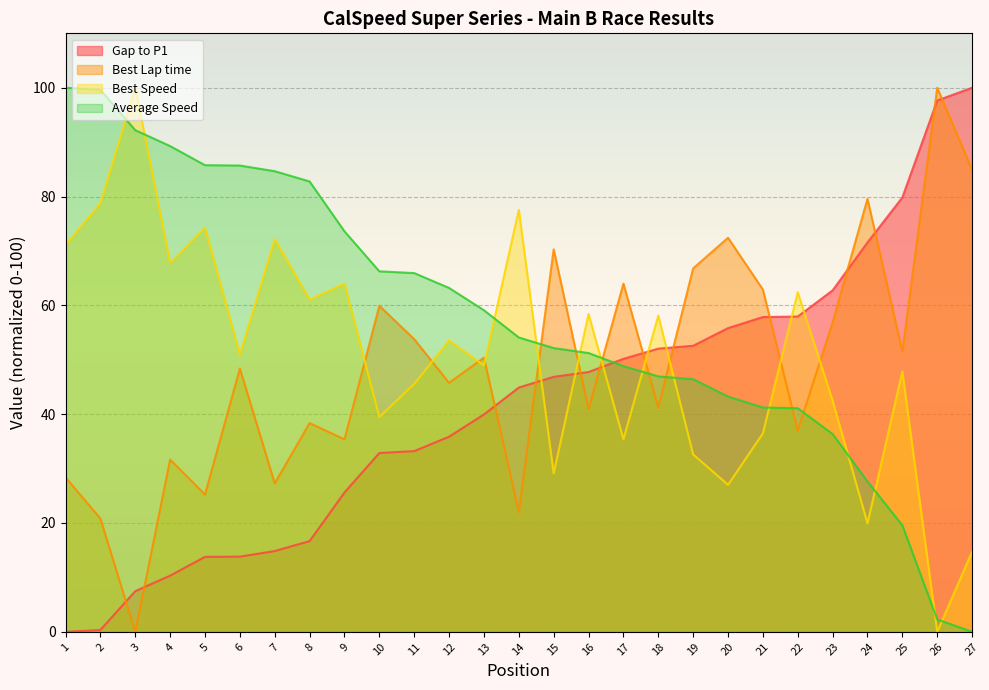

At how many categories does at least one series exceed 46?

27